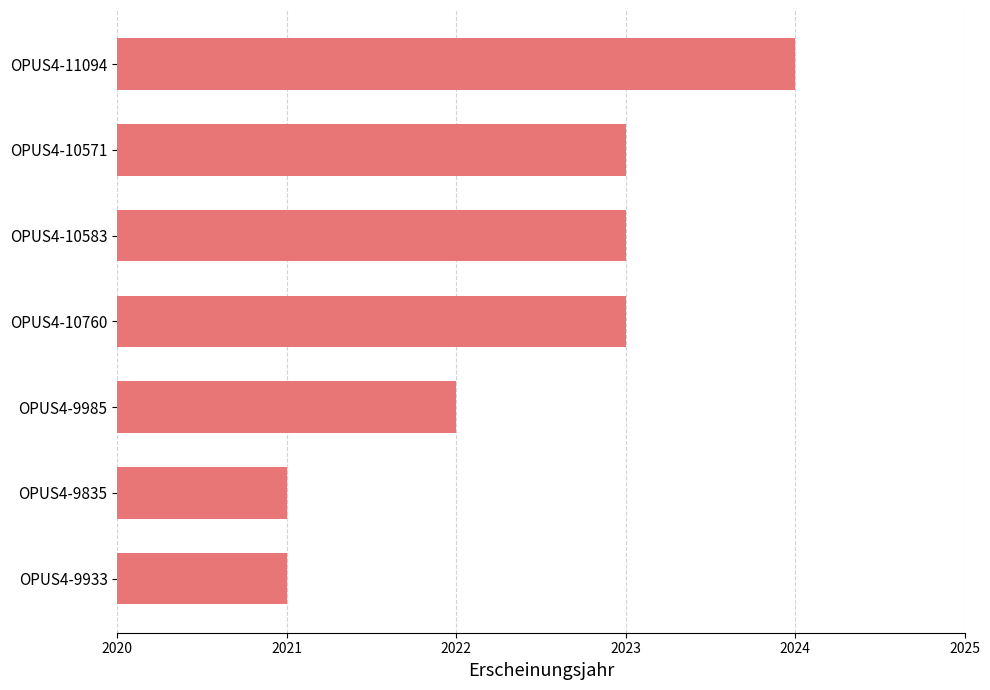

What is the sum of all values?

14157